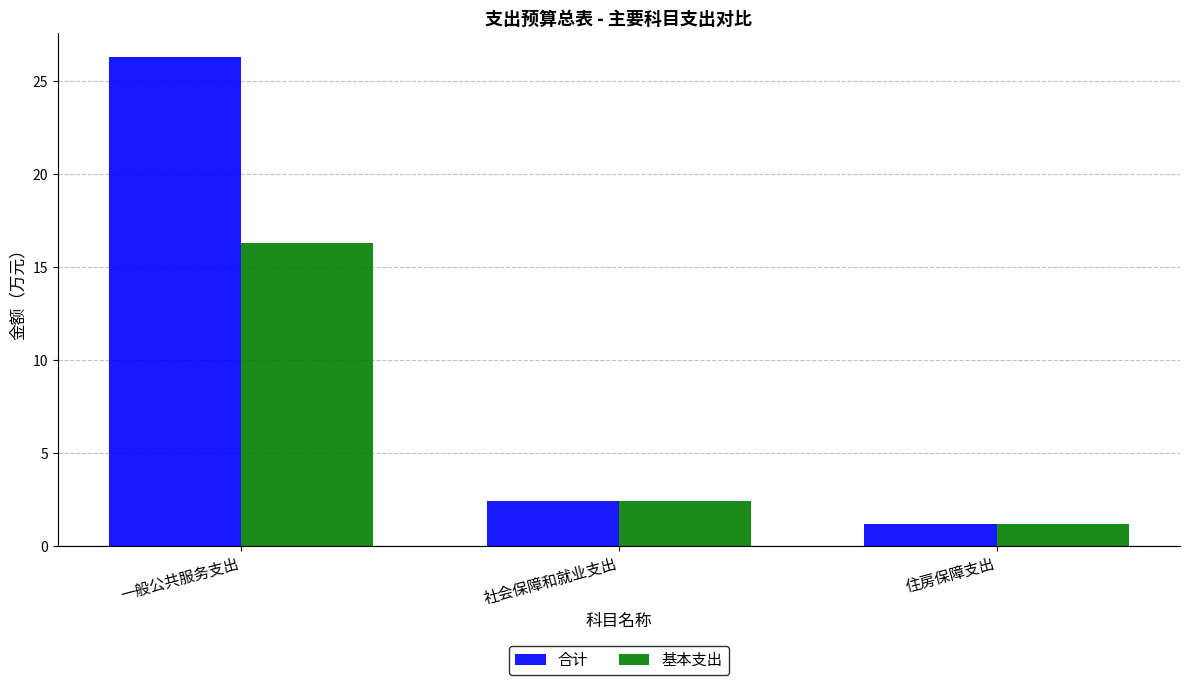

Is the value of 基本支出 at 一般公共服务支出 greater than the value of 合计 at 社会保障和就业支出?

Yes